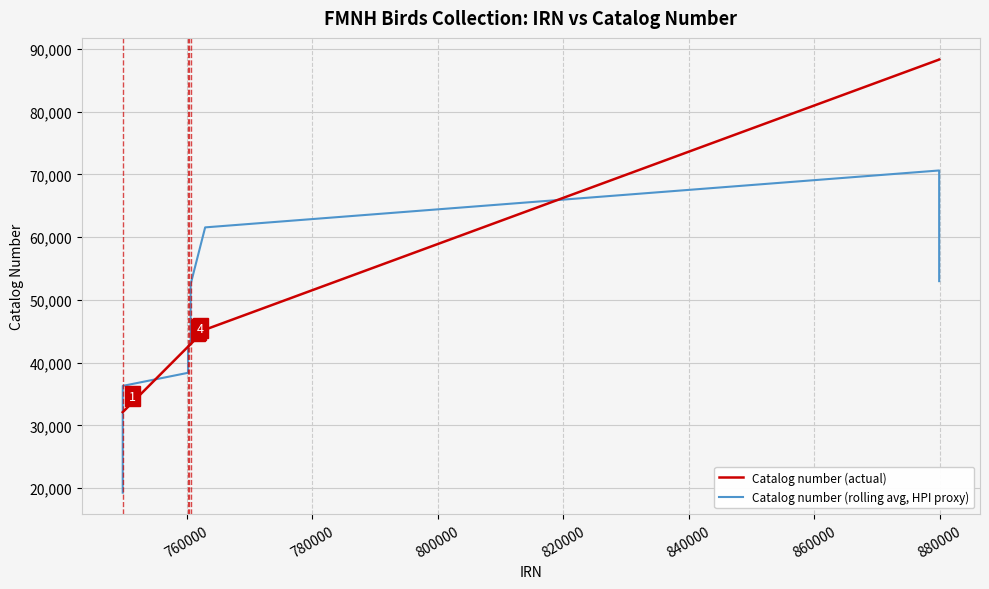

What is the average value of the Catalog number (rolling avg, HPI proxy) series?

41744.3